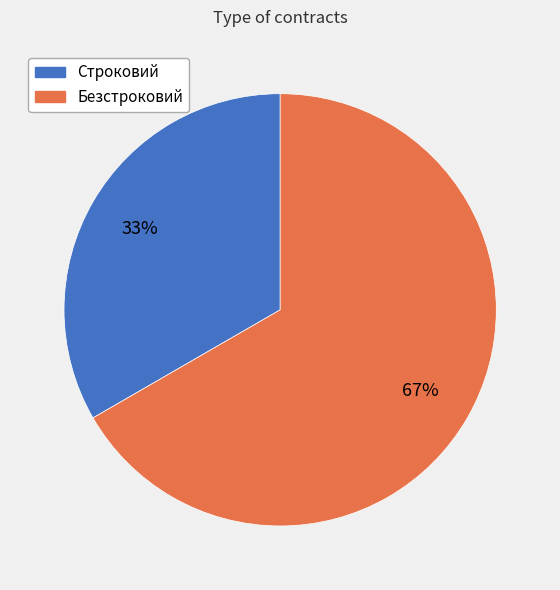

To the nearest percent, what portion does Строковий represent?

33%